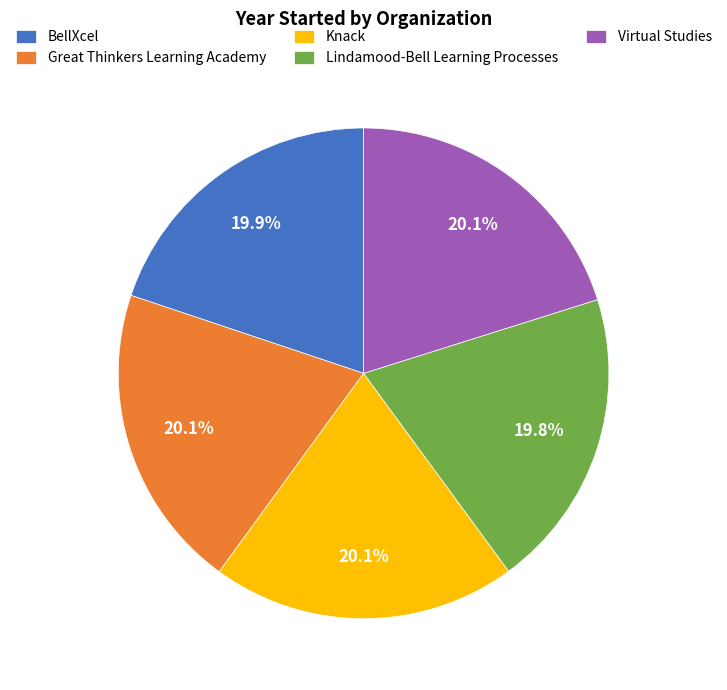

The Lindamood-Bell Learning Processes slice represents 20% of the pie. True or false?

True